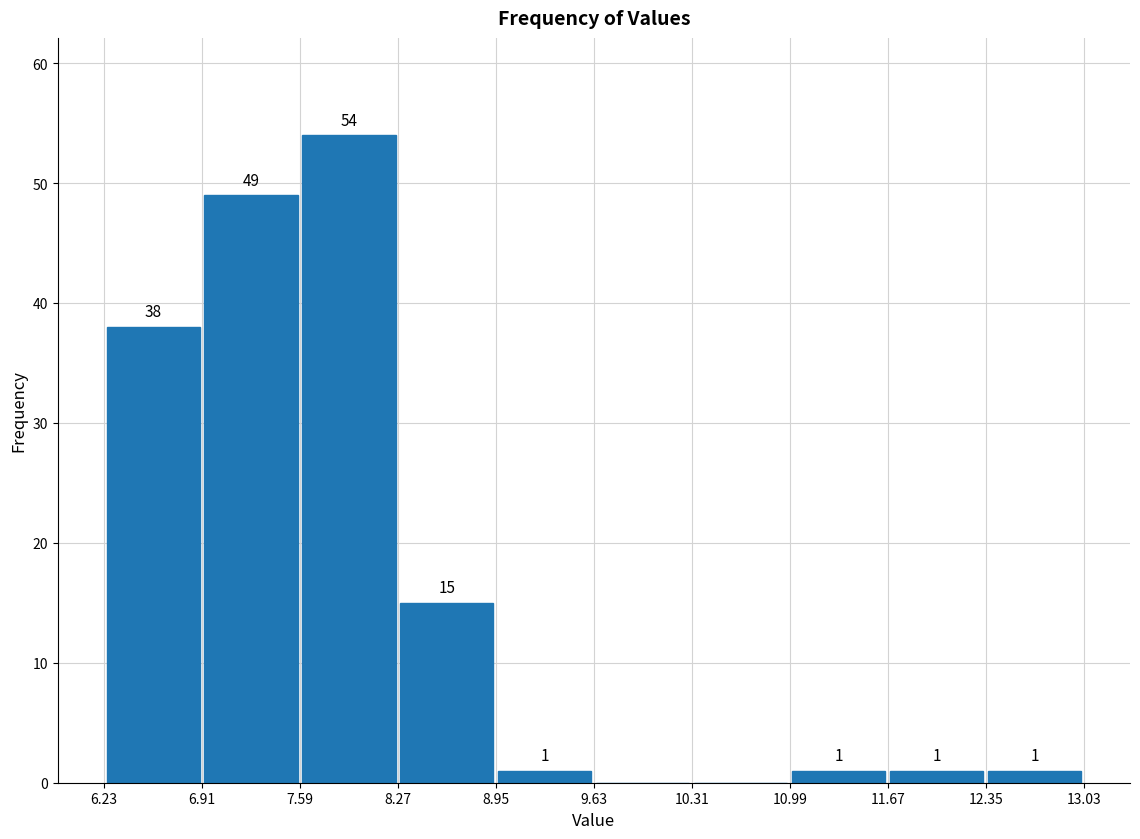

Over which range of the x-axis is the bar tallest?

7.59 to 8.27